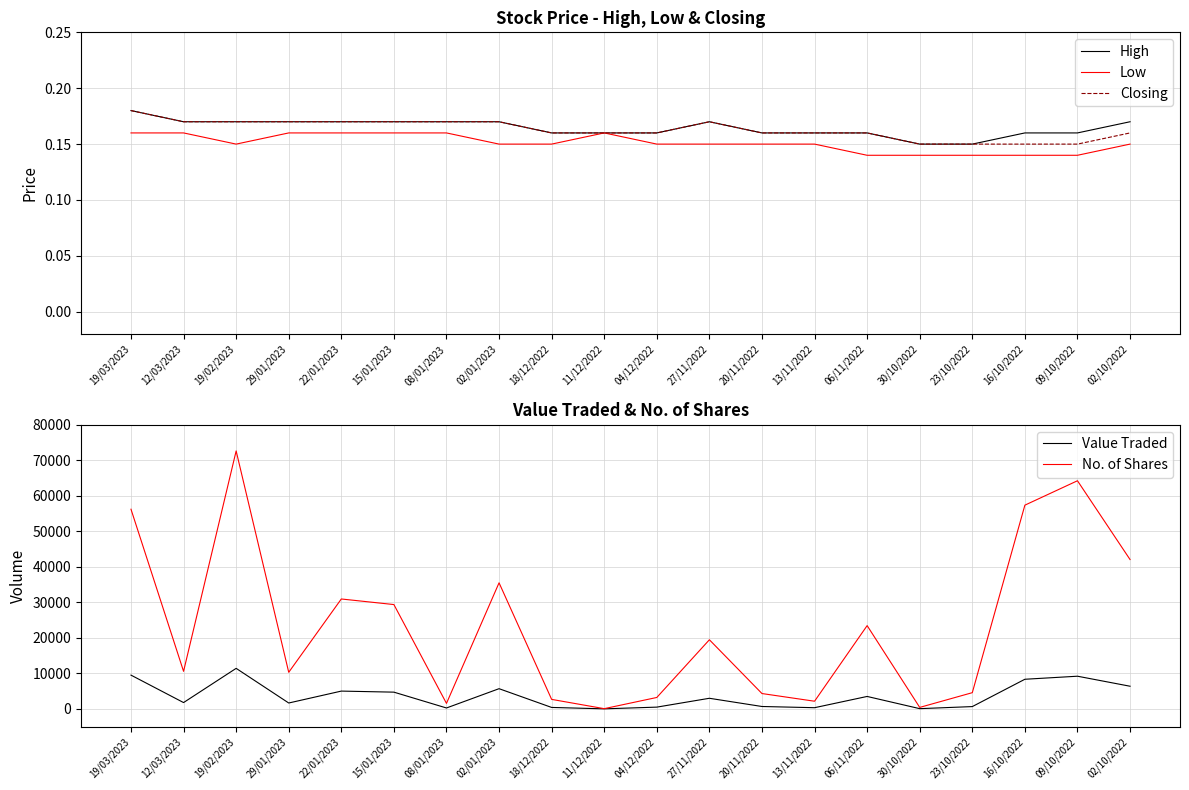

Where does the No. of Shares series first go above 19461?

19/03/2023